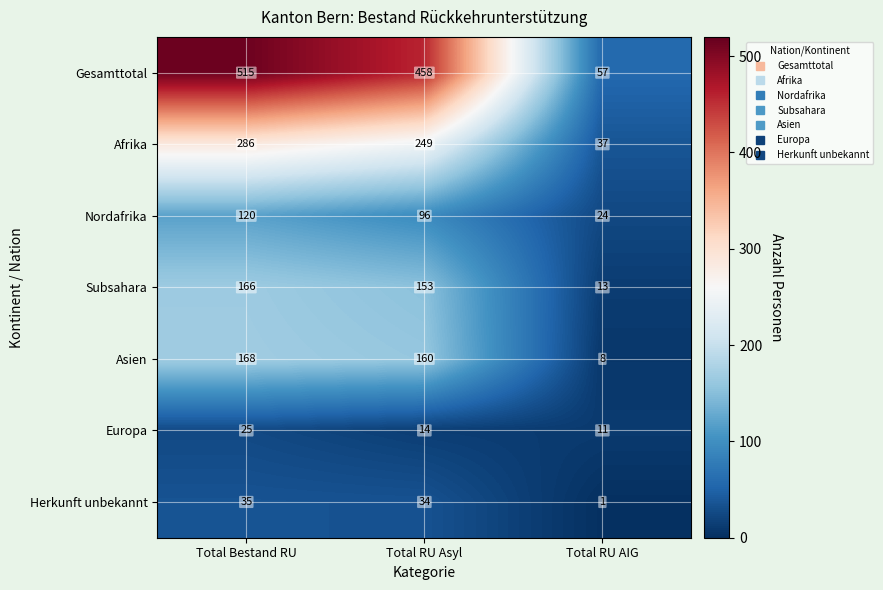

Where does the Subsahara series first go above 153?

Total Bestand RU